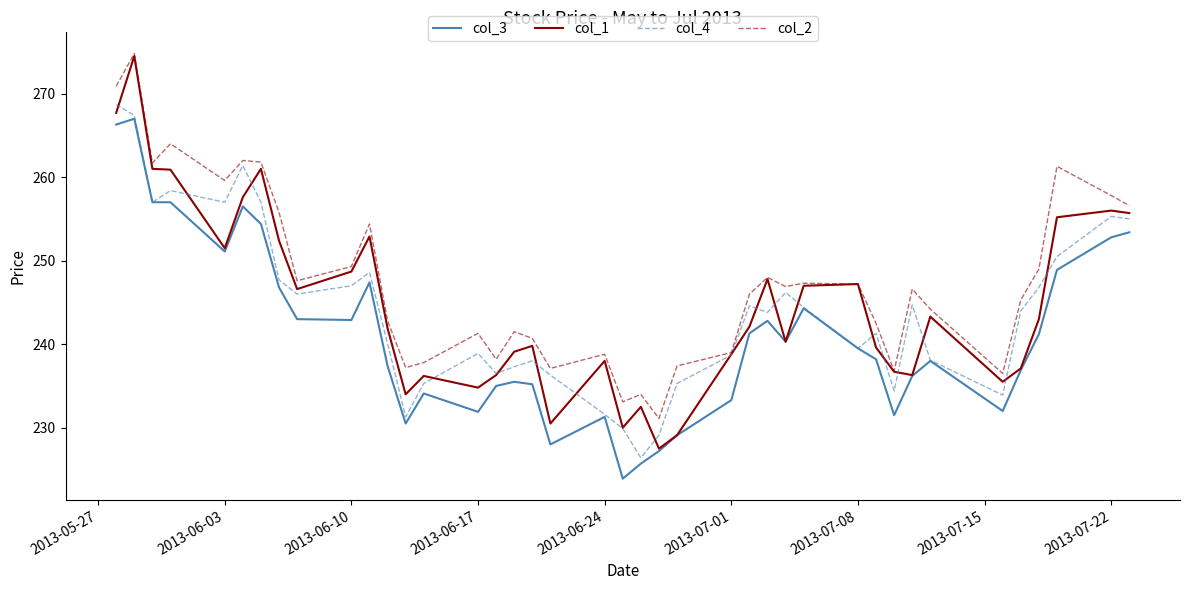

True or false: col_3 and col_2 intersect in this chart.

False